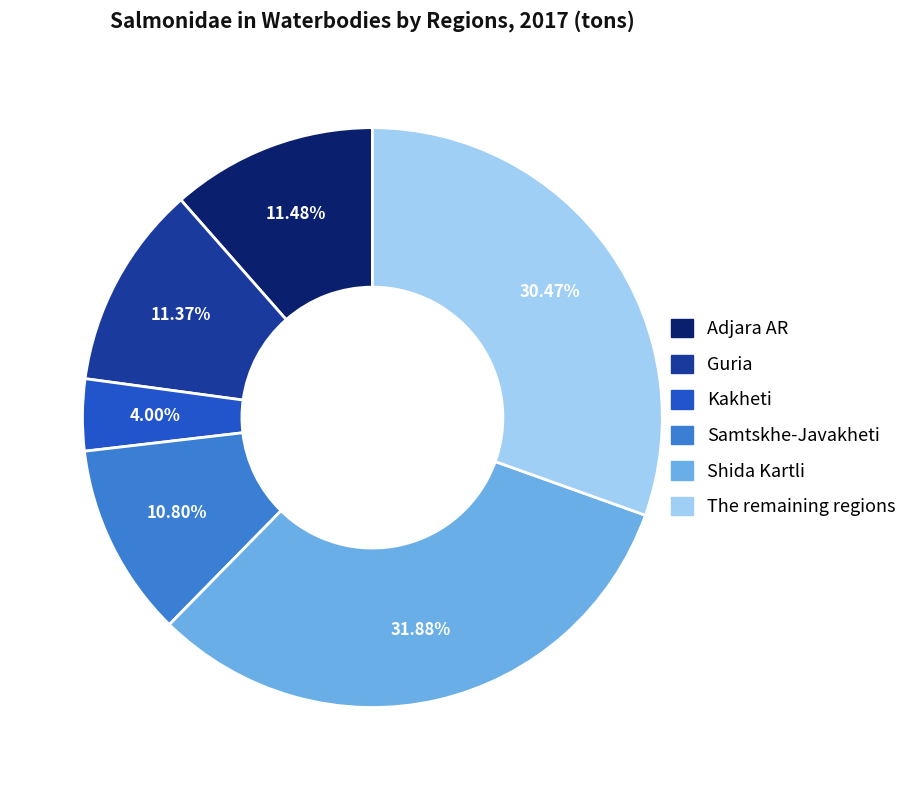

What is the ratio of the value at Samtskhe-Javakheti to the value at Kakheti?

2.7